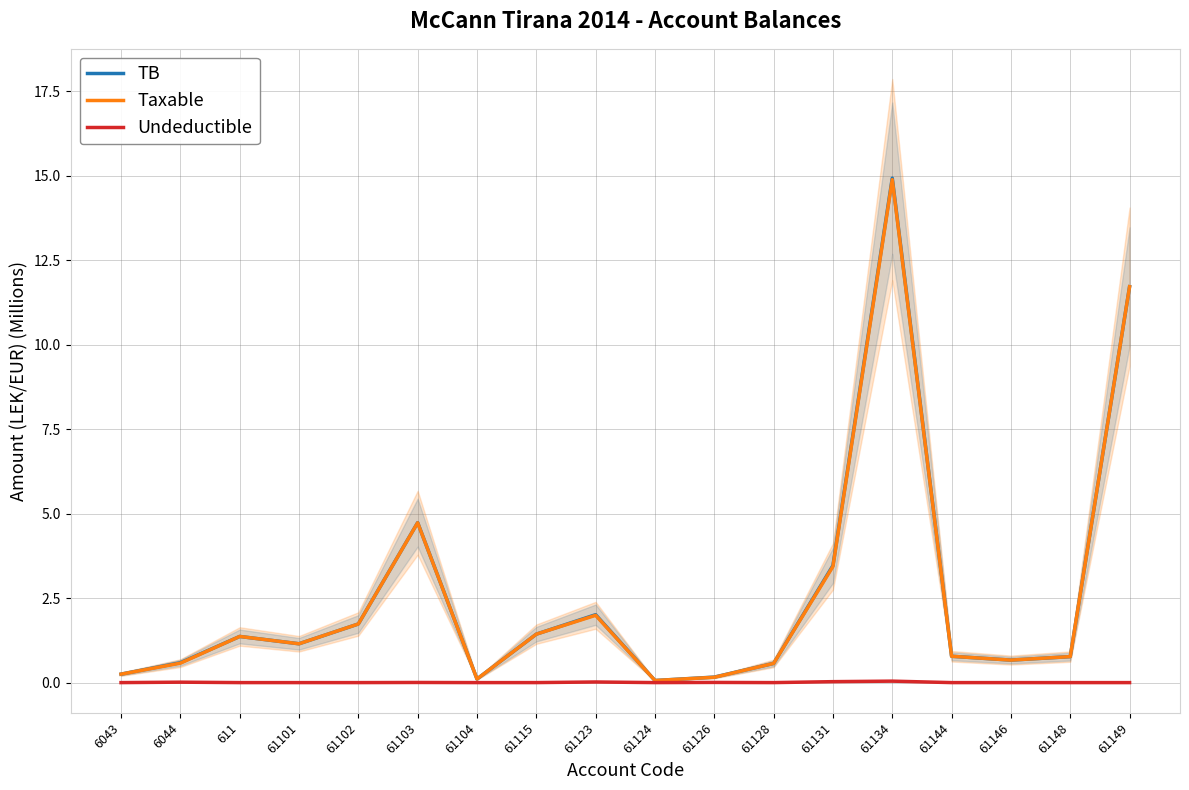

Which series has the largest total across all categories?

TB